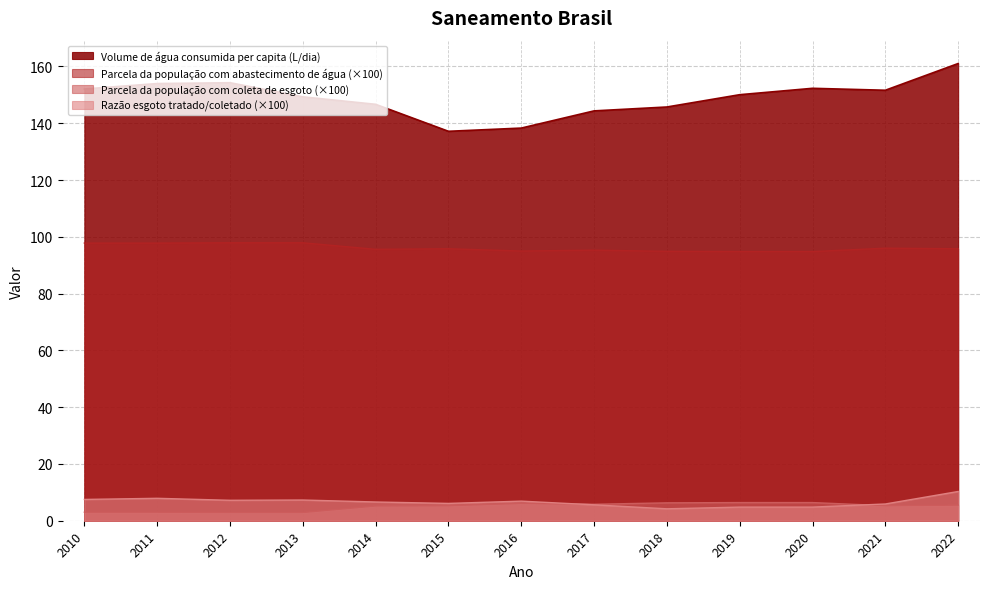

How many lines are shown in the chart?

4